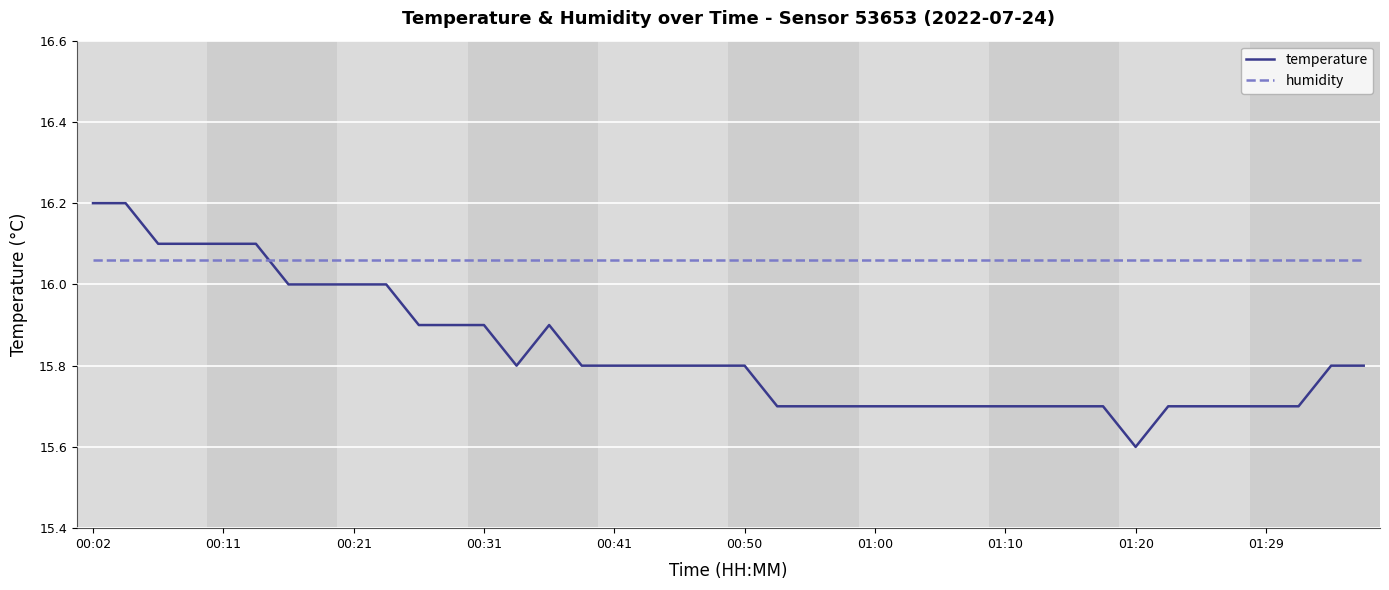

Which series has the largest total across all categories?

humidity